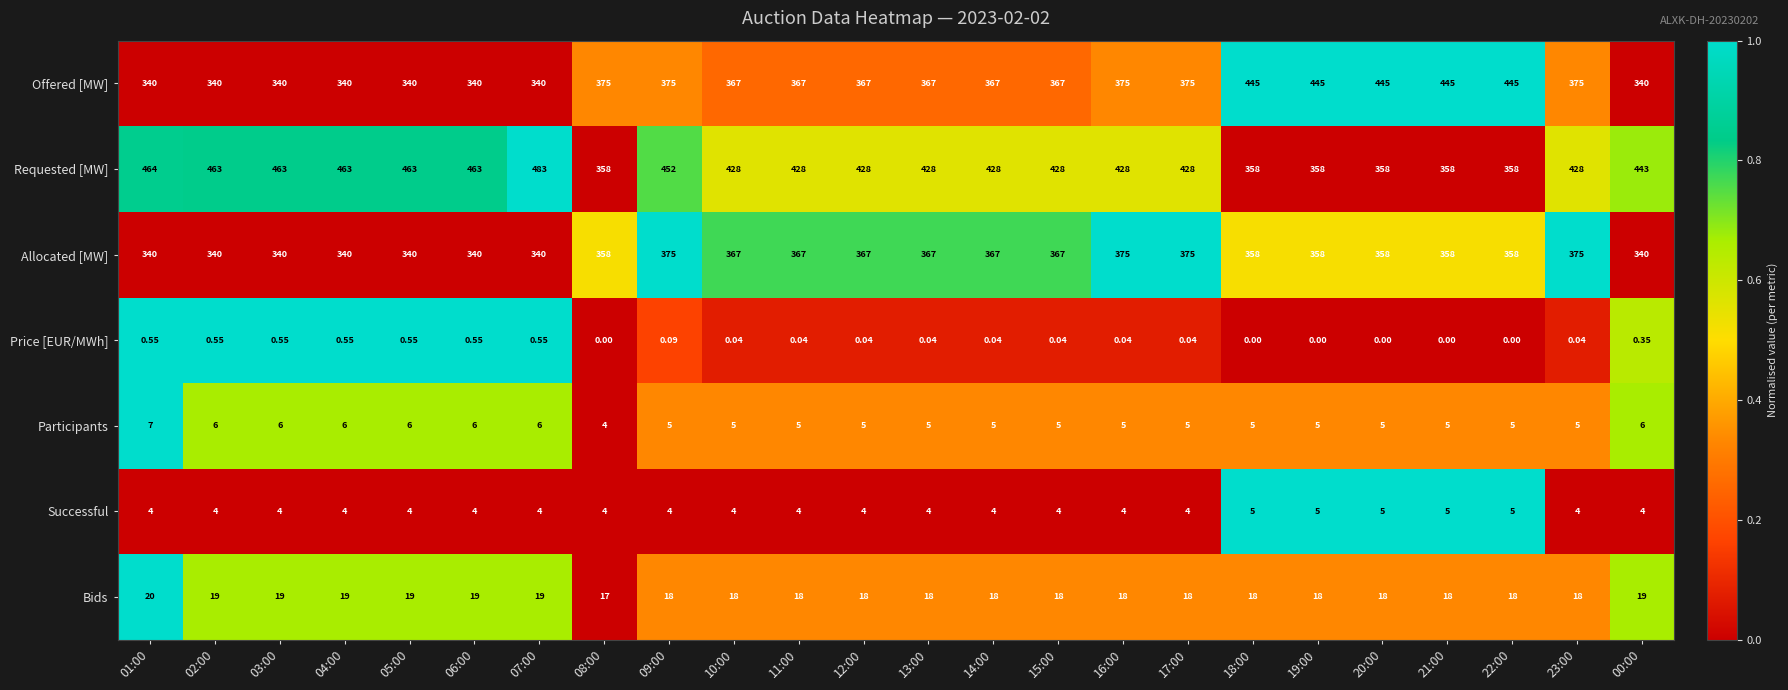

How many data points does each series have?

24